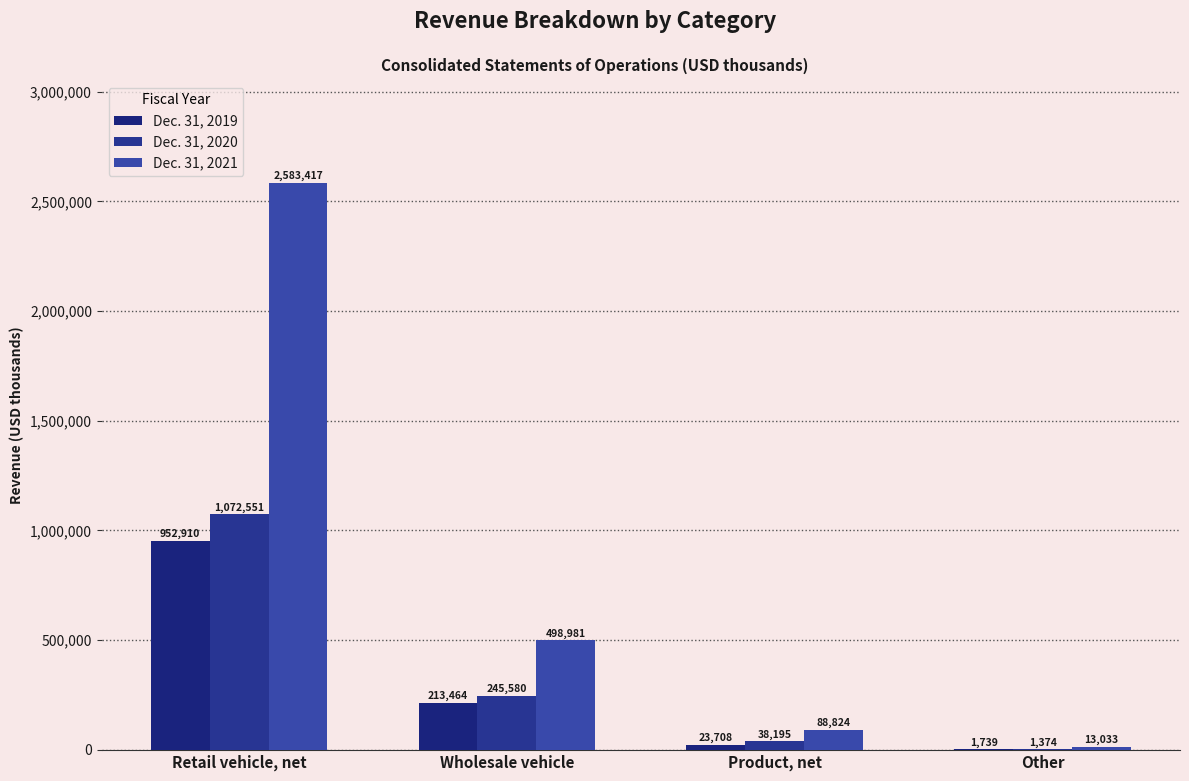

Reading left to right, transcribe all the data shown in this chart.

Dec. 31, 2019: 952910	213464	23708	1739
Dec. 31, 2020: 1072551	245580	38195	1374
Dec. 31, 2021: 2583417	498981	88824	13033